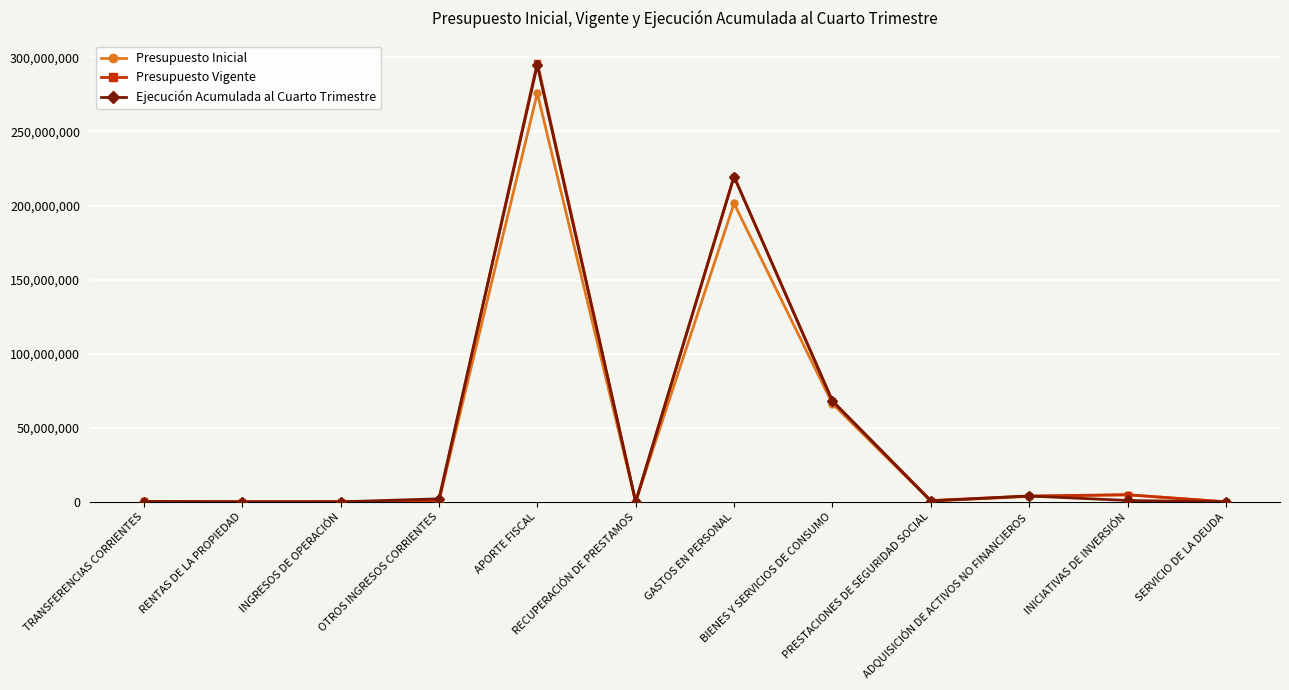

At how many categories does at least one series exceed 34059042?

3